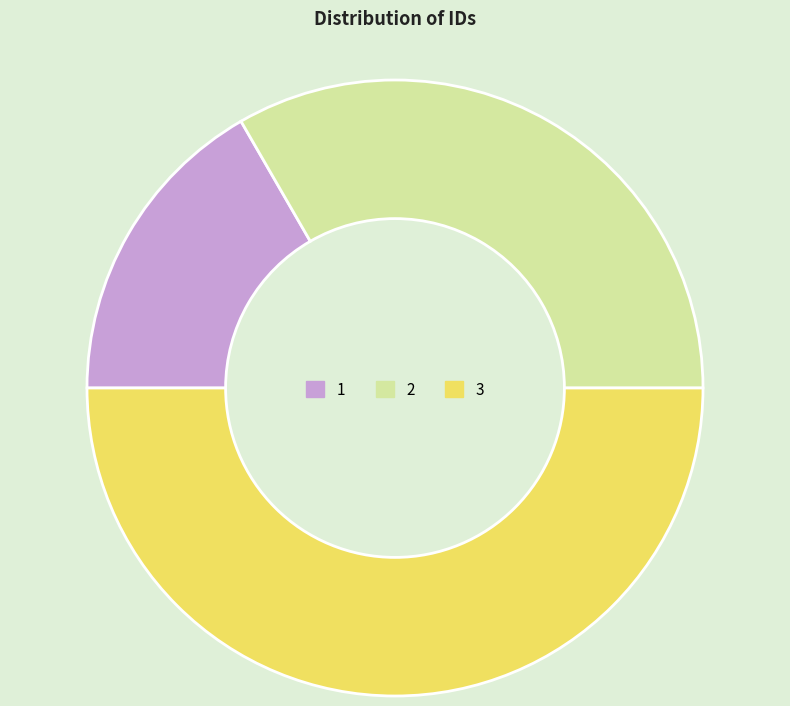

Rank the categories by value from lowest to highest.

1, 2, 3